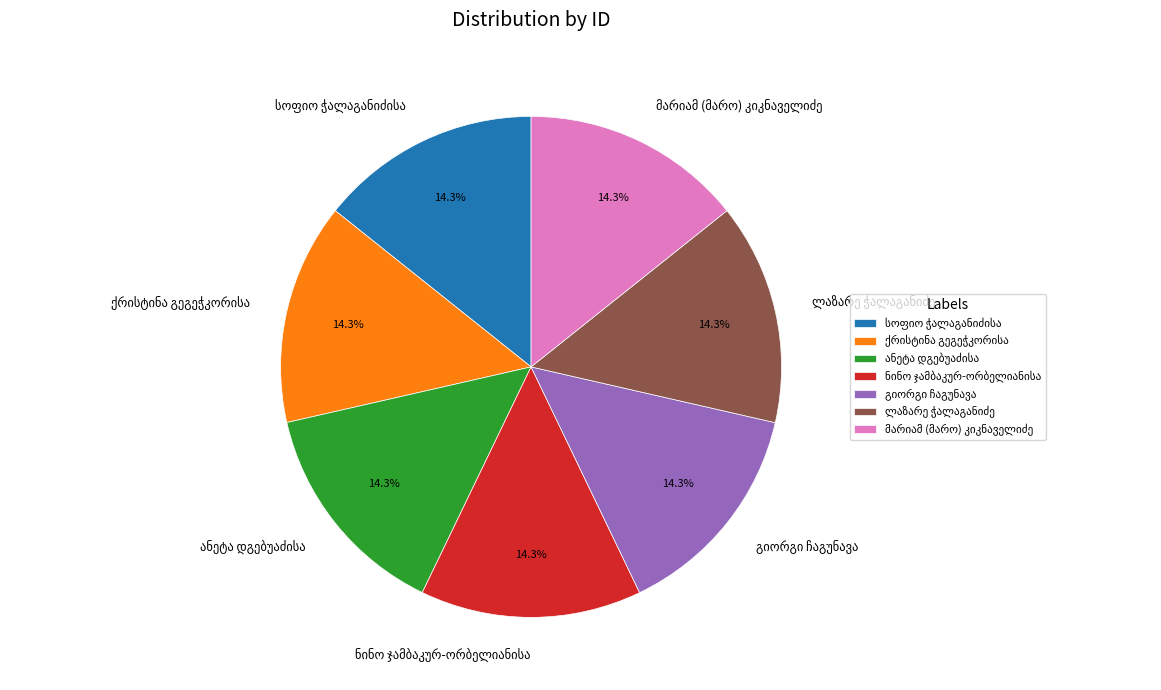

Is there a majority slice in this chart?

No